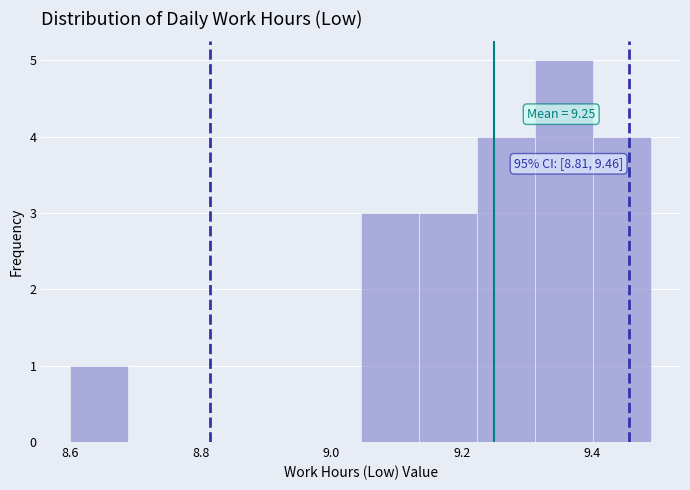

Over which range of the x-axis is the bar tallest?

9.32 to 9.40